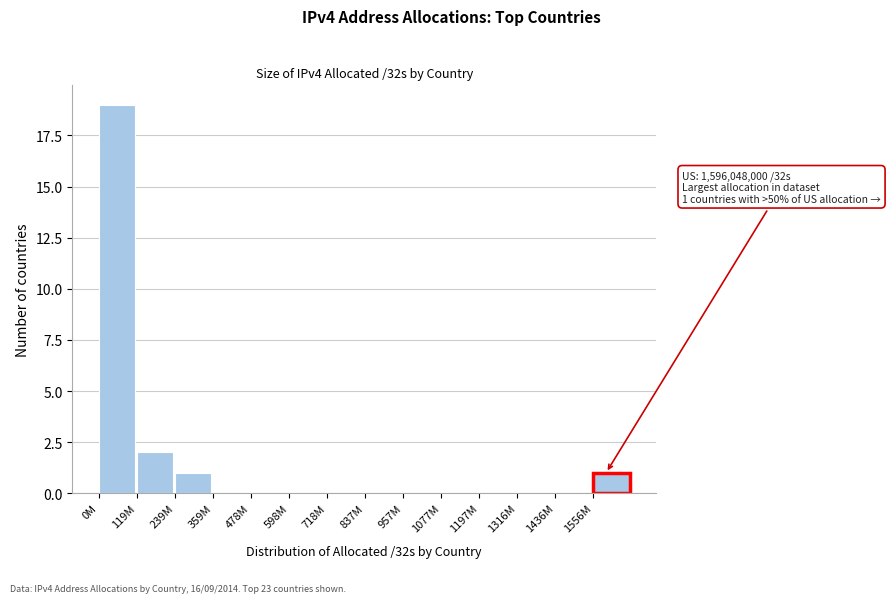

Reading left to right, extract all data points from this chart.

0M=19	119M=2	239M=1	359M=0	478M=0	598M=0	718M=0	837M=0	957M=0	1077M=0	1197M=0	1316M=0	1436M=0	1556M=1